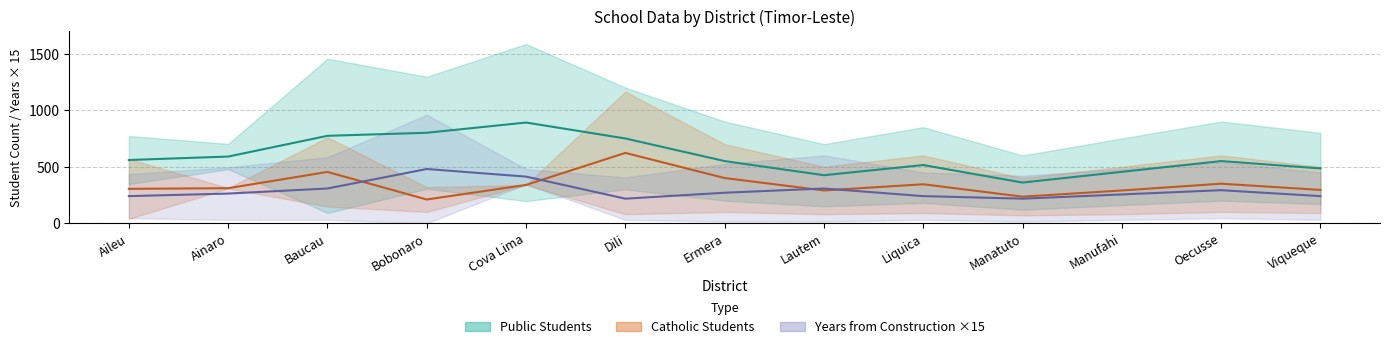

Rank the series by their maximum value, from highest to lowest.

Public Students (mid), Catholic Students (mid), Length from Construction (mid)